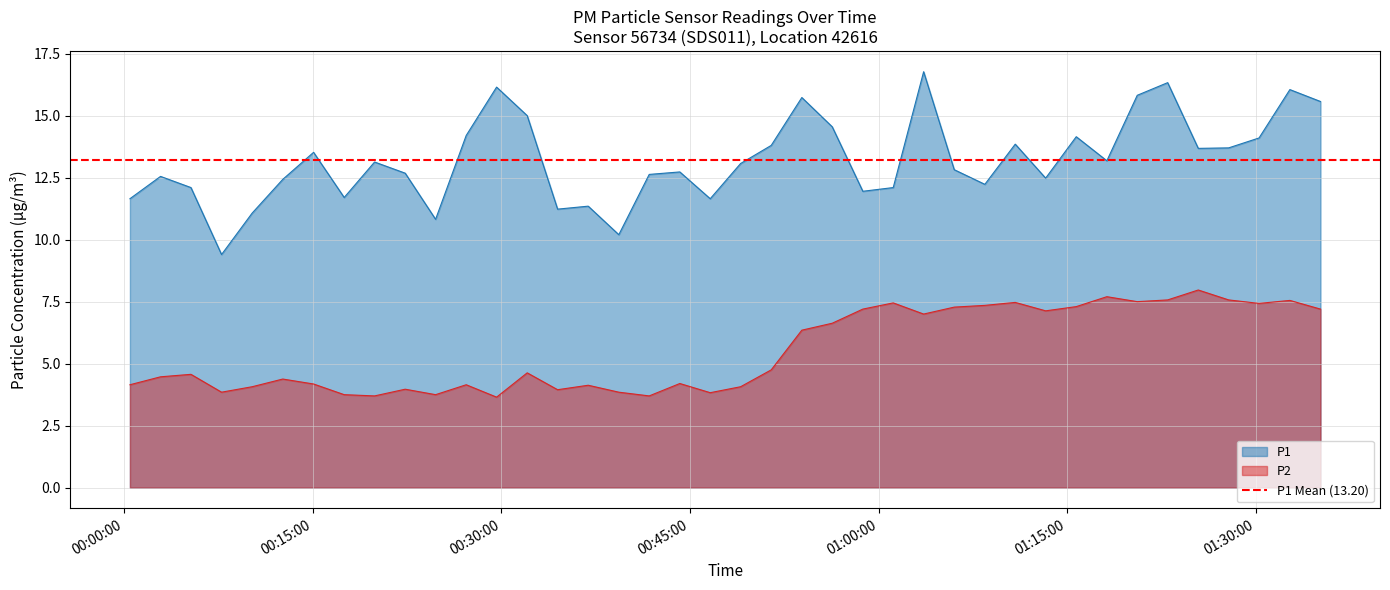

Reading left to right, what are all the values shown in this chart?

P1: 2024-02-26T00:00:29=11.7	2024-02-26T00:02:55=12.6	2024-02-26T00:05:20=12.1	2024-02-26T00:07:46=9.4	2024-02-26T00:10:12=11.1	2024-02-26T00:12:38=12.4	2024-02-26T00:15:05=13.5	2024-02-26T00:17:31=11.7	2024-02-26T00:19:56=13.1	2024-02-26T00:22:22=12.7	2024-02-26T00:24:47=10.8	2024-02-26T00:27:13=14.2	2024-02-26T00:29:38=16.1	2024-02-26T00:32:04=15.0	2024-02-26T00:34:29=11.2	2024-02-26T00:36:55=11.3	2024-02-26T00:39:21=10.2	2024-02-26T00:41:46=12.6	2024-02-26T00:44:12=12.7	2024-02-26T00:46:37=11.7	2024-02-26T00:49:02=13.1	2024-02-26T00:51:28=13.8	2024-02-26T00:53:54=15.7	2024-02-26T00:56:19=14.6	2024-02-26T00:58:45=11.9	2024-02-26T01:01:10=12.1	2024-02-26T01:03:35=16.8	2024-02-26T01:06:01=12.8	2024-02-26T01:08:27=12.2	2024-02-26T01:10:52=13.8	2024-02-26T01:13:17=12.5	2024-02-26T01:15:43=14.2	2024-02-26T01:18:09=13.2	2024-02-26T01:20:34=15.8	2024-02-26T01:22:59=16.3	2024-02-26T01:25:25=13.7	2024-02-26T01:27:50=13.7	2024-02-26T01:30:15=14.1	2024-02-26T01:32:42=16.1	2024-02-26T01:35:08=15.6
P2: 2024-02-26T00:00:29=4.2	2024-02-26T00:02:55=4.5	2024-02-26T00:05:20=4.6	2024-02-26T00:07:46=3.9	2024-02-26T00:10:12=4.1	2024-02-26T00:12:38=4.4	2024-02-26T00:15:05=4.2	2024-02-26T00:17:31=3.8	2024-02-26T00:19:56=3.7	2024-02-26T00:22:22=4.0	2024-02-26T00:24:47=3.8	2024-02-26T00:27:13=4.2	2024-02-26T00:29:38=3.6	2024-02-26T00:32:04=4.6	2024-02-26T00:34:29=4.0	2024-02-26T00:36:55=4.1	2024-02-26T00:39:21=3.9	2024-02-26T00:41:46=3.7	2024-02-26T00:44:12=4.2	2024-02-26T00:46:37=3.8	2024-02-26T00:49:02=4.1	2024-02-26T00:51:28=4.8	2024-02-26T00:53:54=6.3	2024-02-26T00:56:19=6.6	2024-02-26T00:58:45=7.2	2024-02-26T01:01:10=7.5	2024-02-26T01:03:35=7.0	2024-02-26T01:06:01=7.3	2024-02-26T01:08:27=7.3	2024-02-26T01:10:52=7.5	2024-02-26T01:13:17=7.1	2024-02-26T01:15:43=7.3	2024-02-26T01:18:09=7.7	2024-02-26T01:20:34=7.5	2024-02-26T01:22:59=7.6	2024-02-26T01:25:25=8.0	2024-02-26T01:27:50=7.6	2024-02-26T01:30:15=7.4	2024-02-26T01:32:42=7.5	2024-02-26T01:35:08=7.2